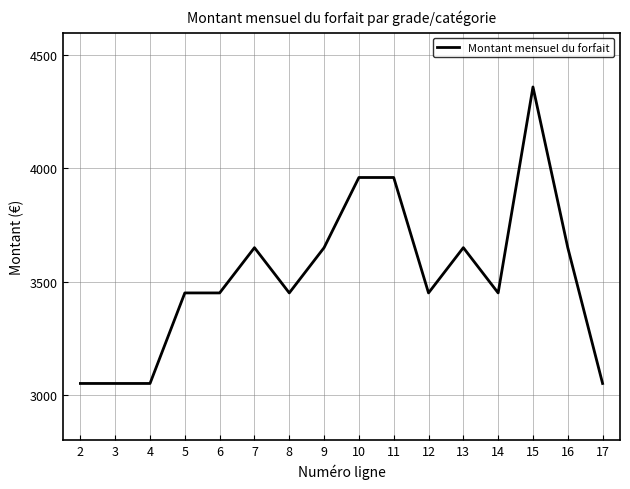

Reading left to right, list all the values displayed in this chart.

3050	3050	3050	3450	3450	3650	3450	3650	3960	3960	3450	3650	3450	4360	3650	3050